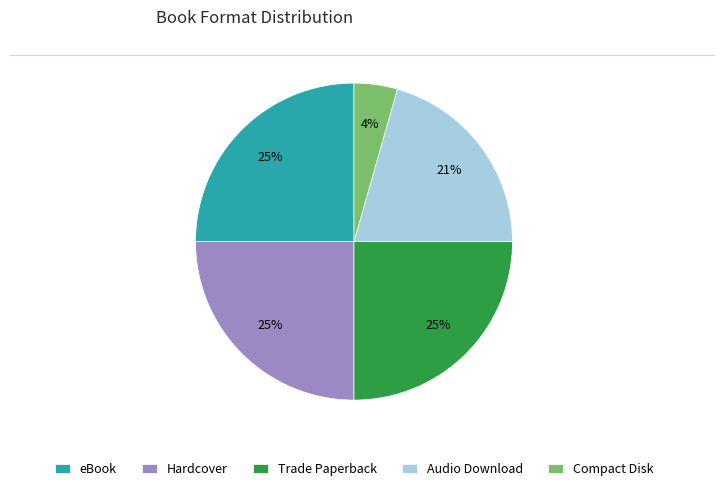

The eBook slice represents 33% of the pie. True or false?

False